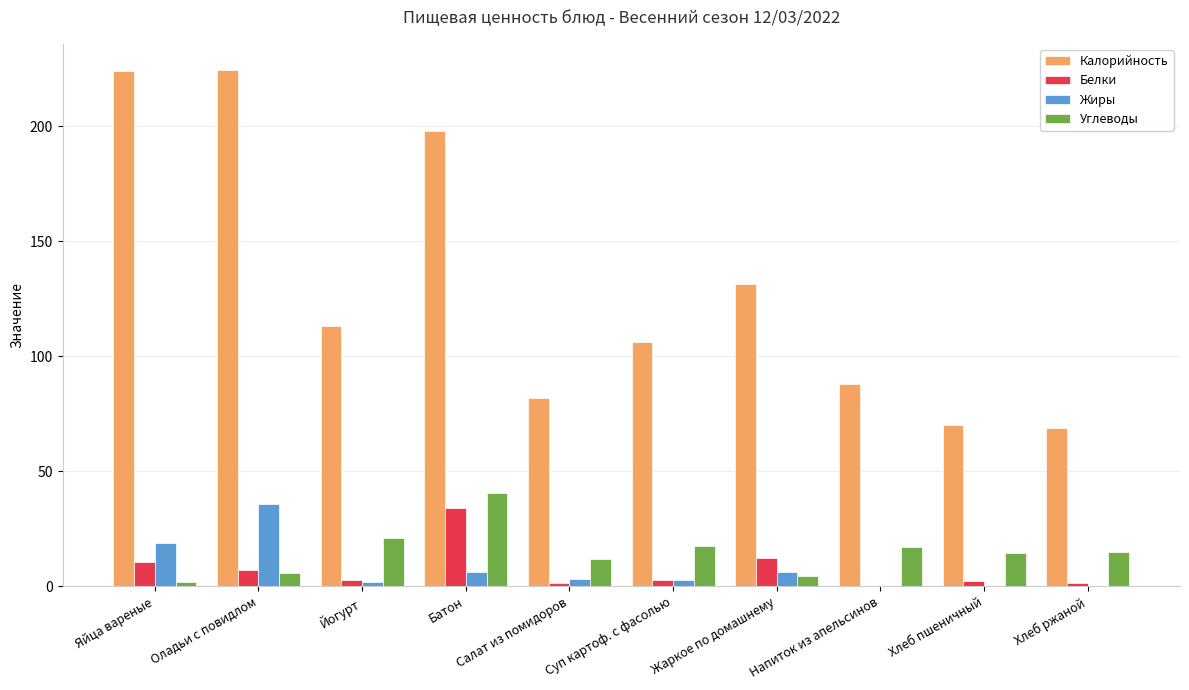

Is the value of Жиры at Оладьи с повидлом greater than the value of Белки at Суп картоф. с фасолью?

Yes